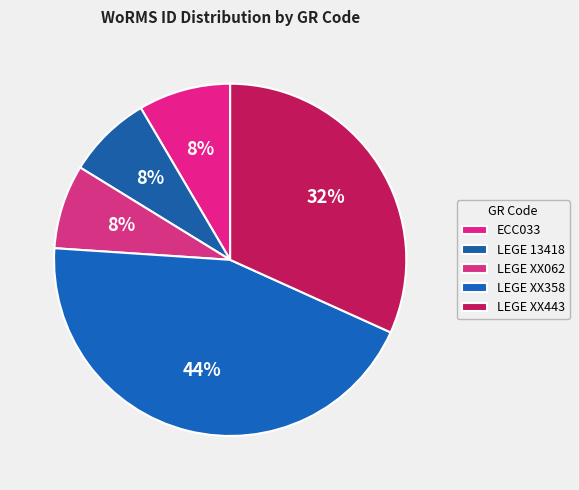

Between LEGE 13418 and ECC033, which is larger?

ECC033